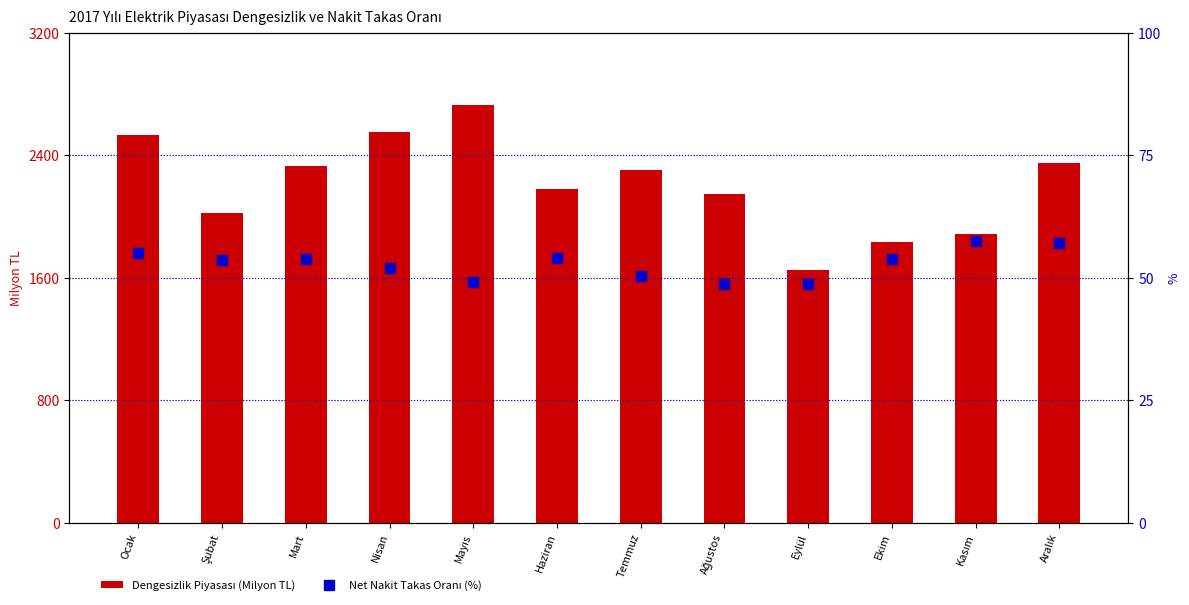

List the series in order of their peak value, highest first.

Dengesizlik Piyasası (Milyon TL), Net Nakit Takas Oranı (%)